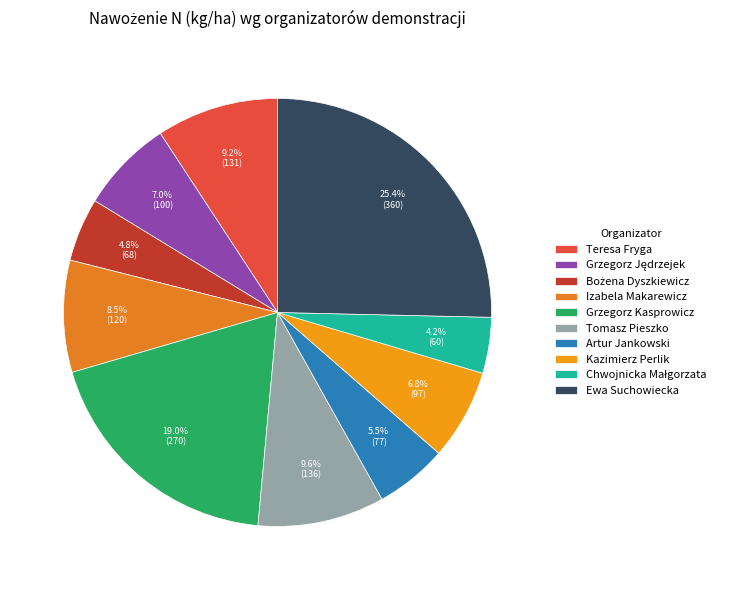

Do Grzegorz Kasprowicz and Ewa Suchowiecka together represent more than half of the pie?

No